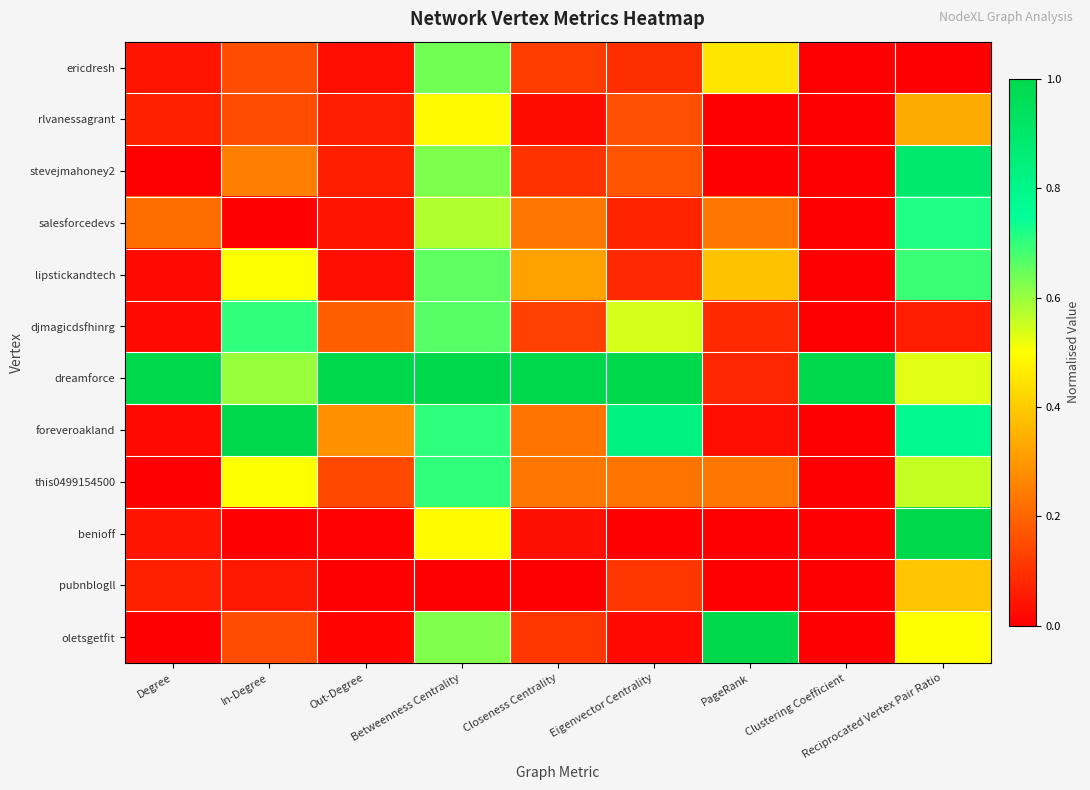

Rank the series by their maximum value, from highest to lowest.

dreamforce, foreveroakland, benioff, oletsgetfit, stevejmahoney2, salesforcedevs, this0499154500, djmagicdsfhinrg, lipstickandtech, ericdresh, rlvanessagrant, pubnblogll